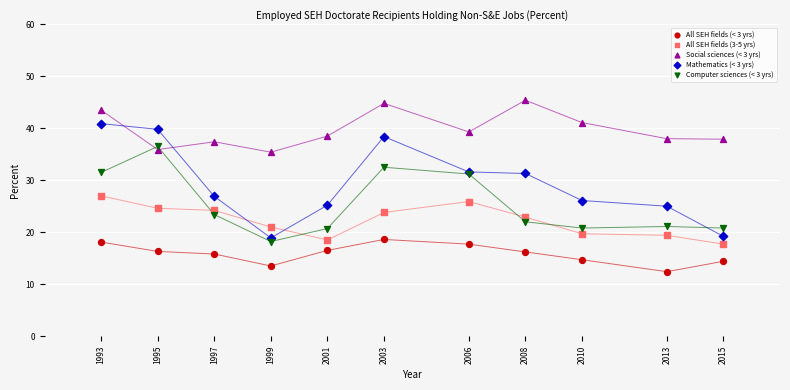

Which series reaches the maximum Y coordinate?

Social sciences (< 3 yrs)